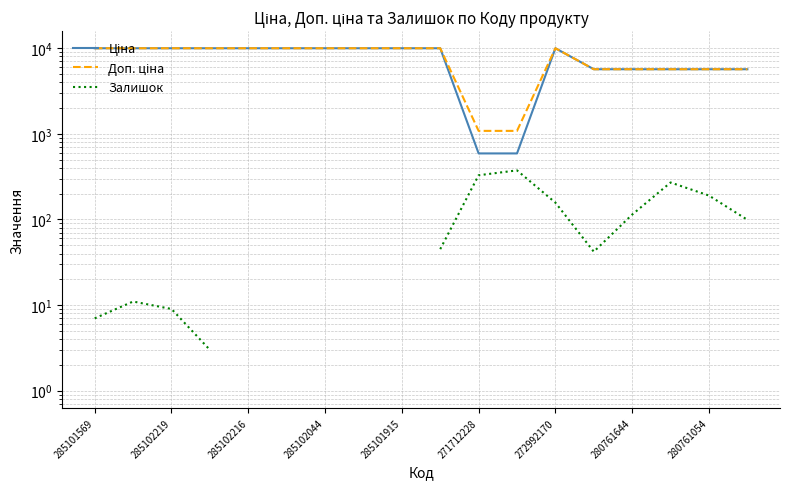

List the series in order of their peak value, highest first.

Ціна, Доп. ціна, Залишок